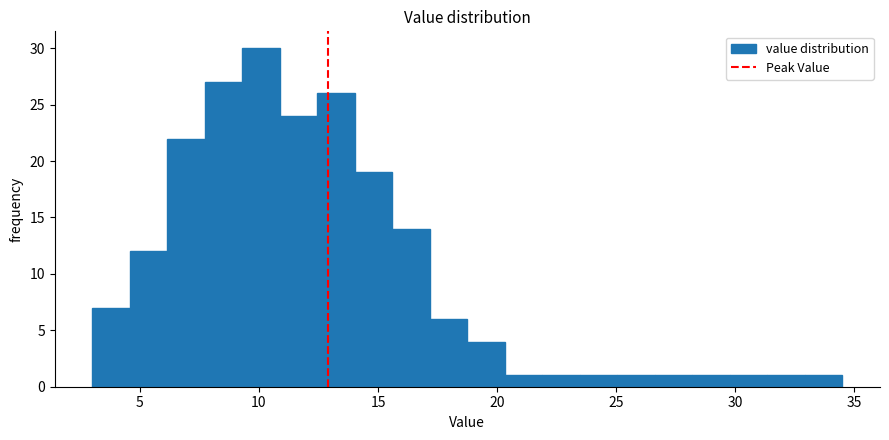

Read against the x-axis, roughly where is the centre of the tallest bar?

10.0